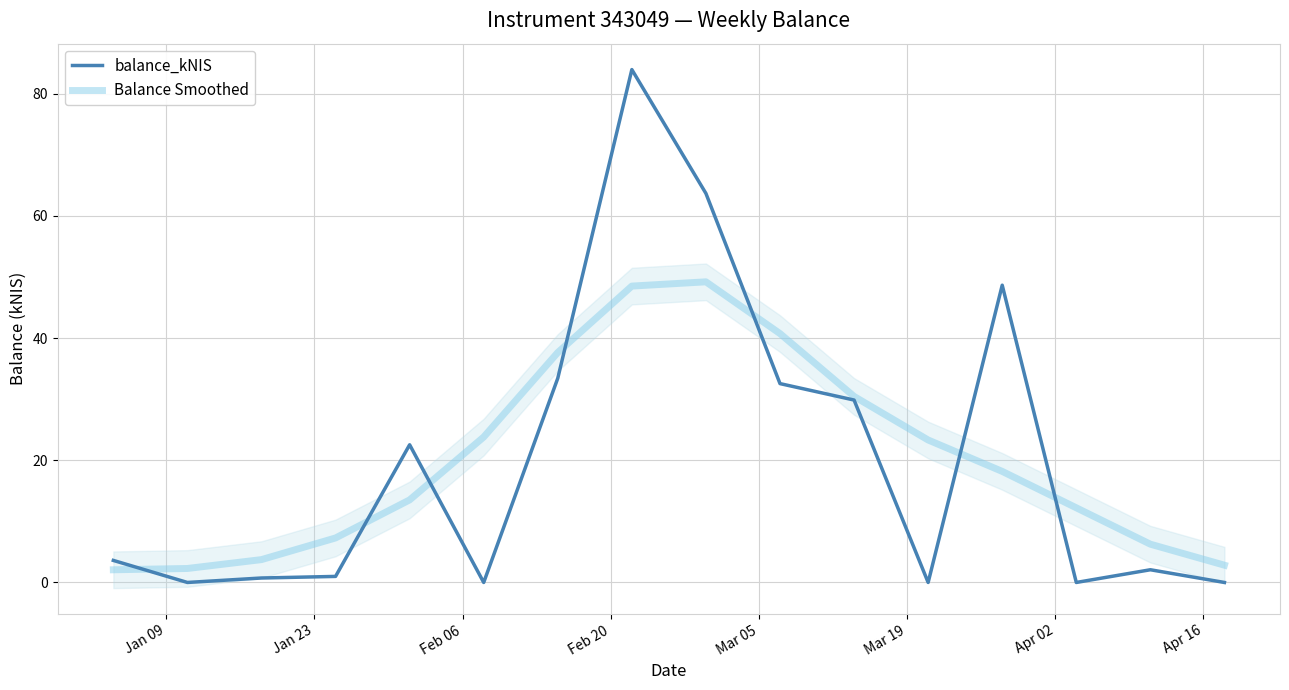

Does the chart display data point markers on the line(s)?

No